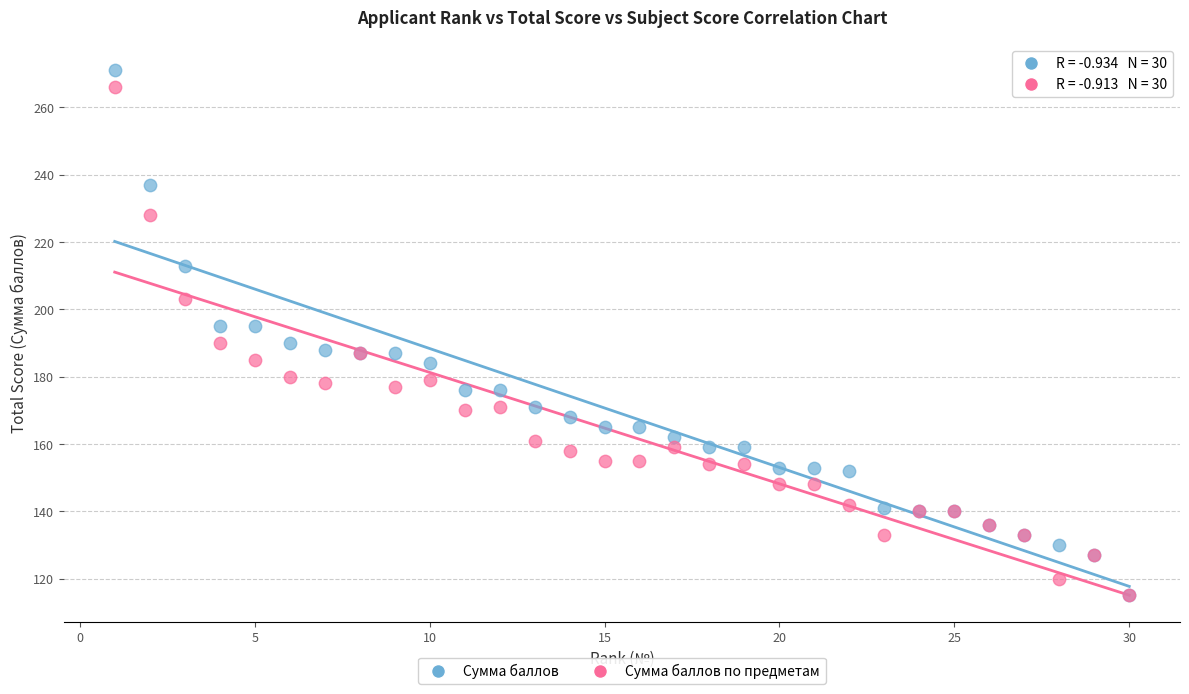

Which series reaches the maximum Y coordinate?

Сумма баллов